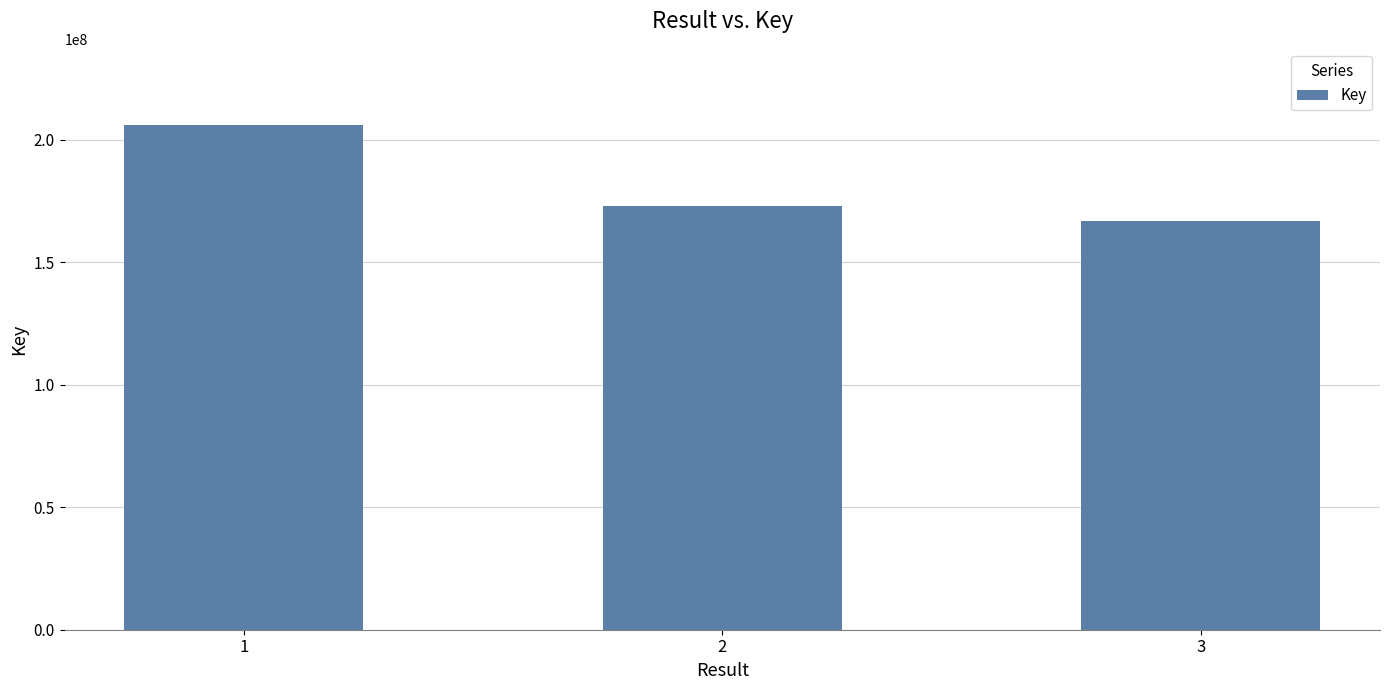

What is the sum of all values?

546300248